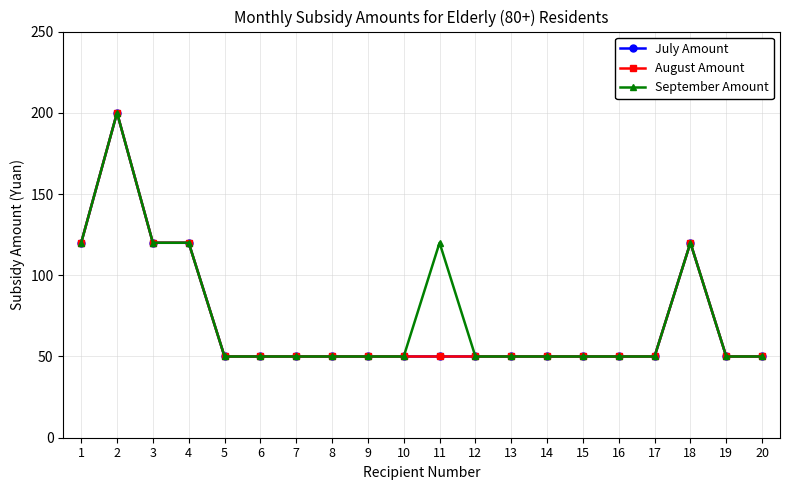

True or false: August Amount and July Amount cross at least once.

False